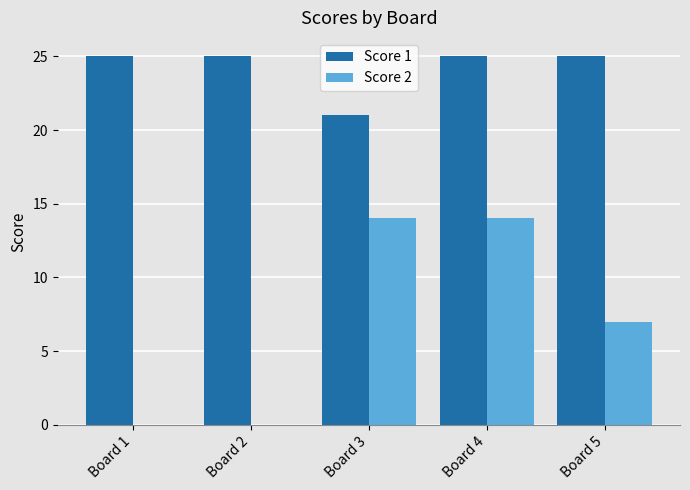

Which series has the largest total across all categories?

Score 1